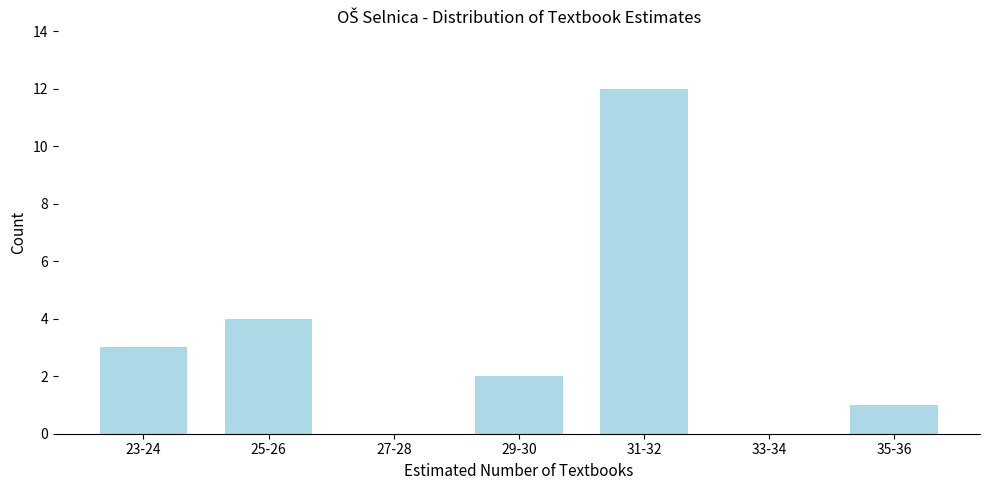

Reading left to right, list all the values displayed in this chart.

23-24=3	25-26=4	27-28=0	29-30=2	31-32=12	33-34=0	35-36=1